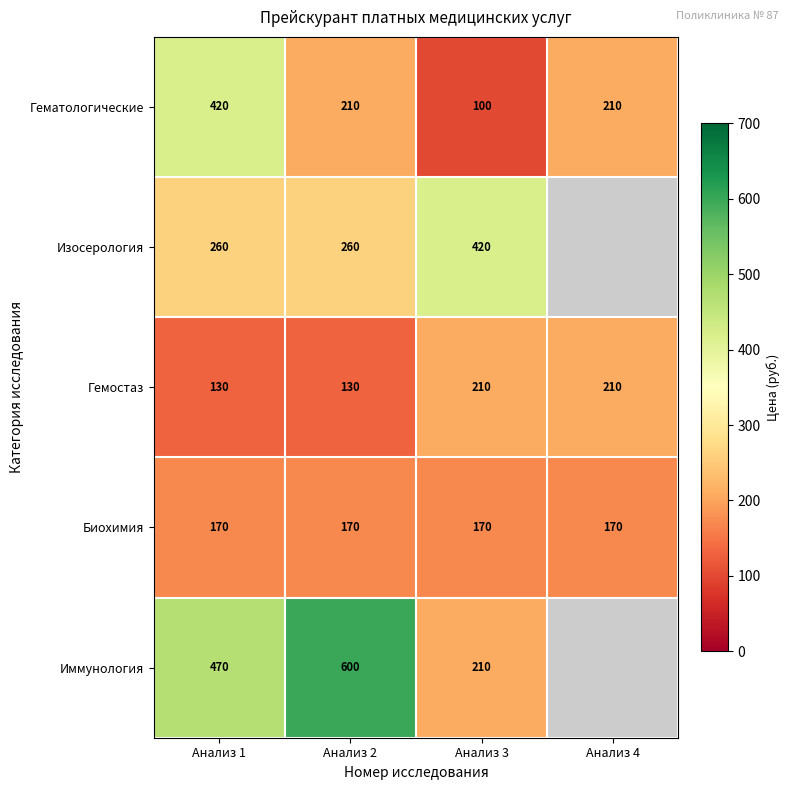

Count the Гемостаз values in the range 130 to 210.

4